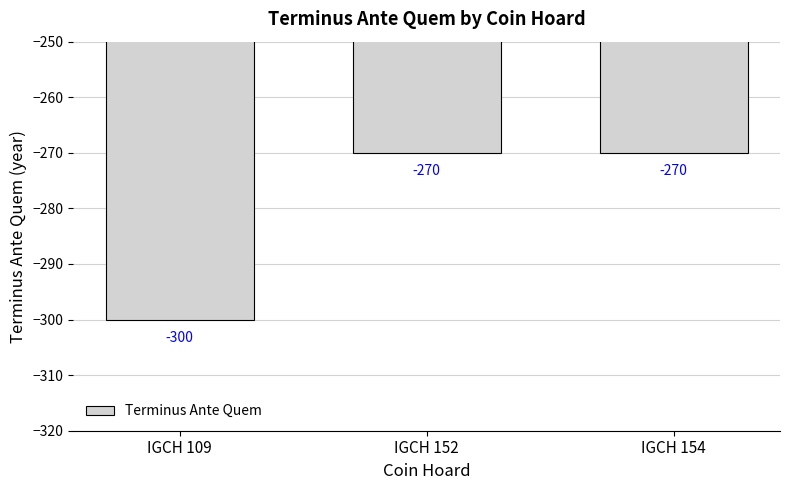

What is the change in value from IGCH 109 to IGCH 154?

+30